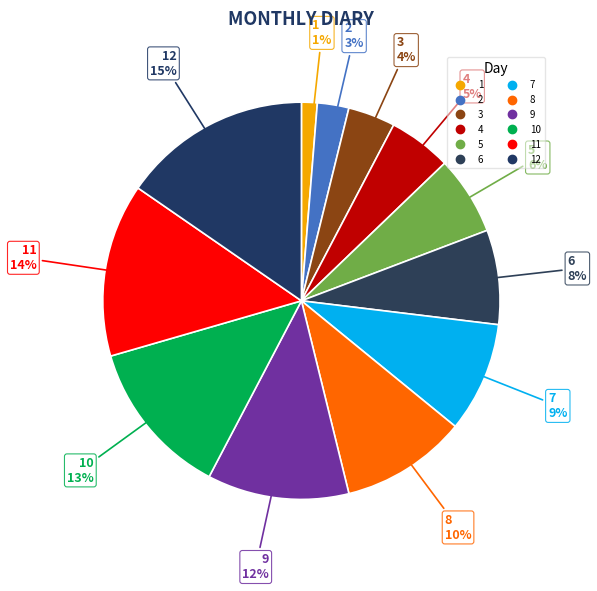

How many slices are in this pie chart?

12